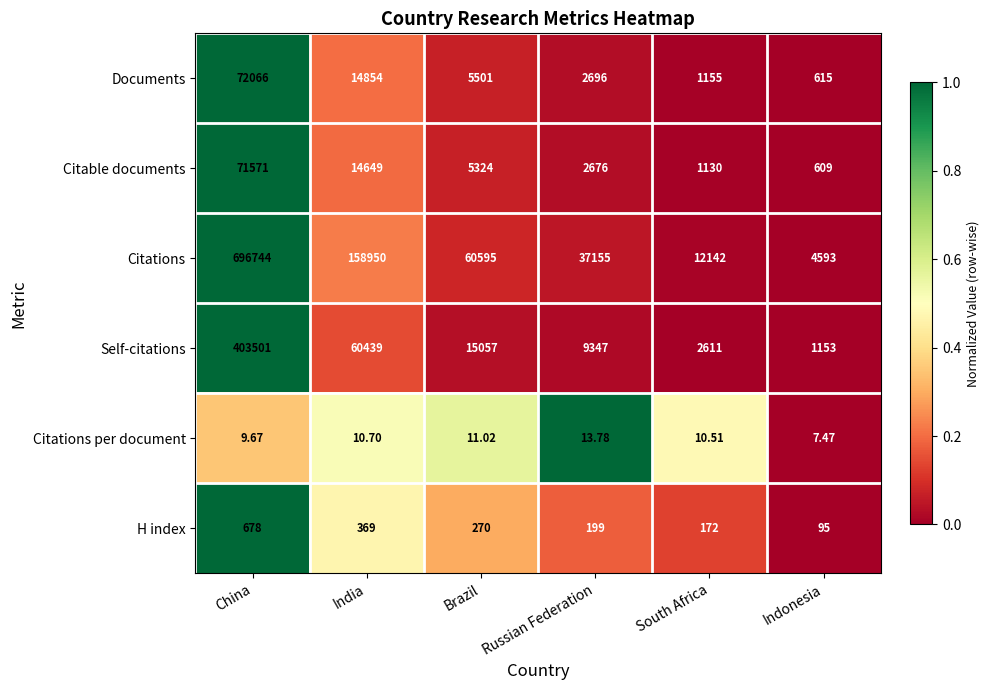

Which series changed the most between China and Brazil?

Citations